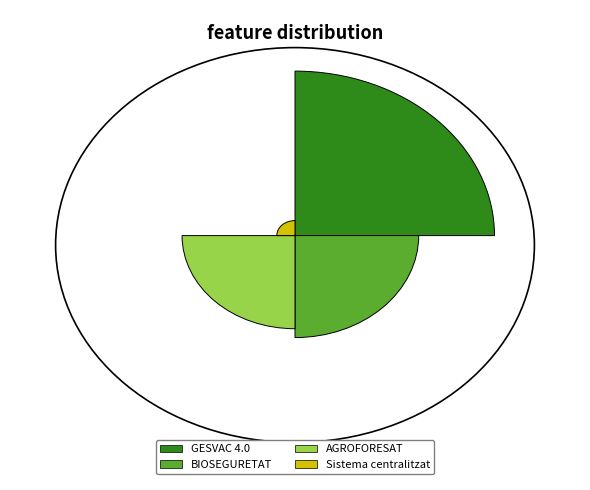

Does Grup Operatiu GESVAC 4.0 account for over 50% of the chart?

No